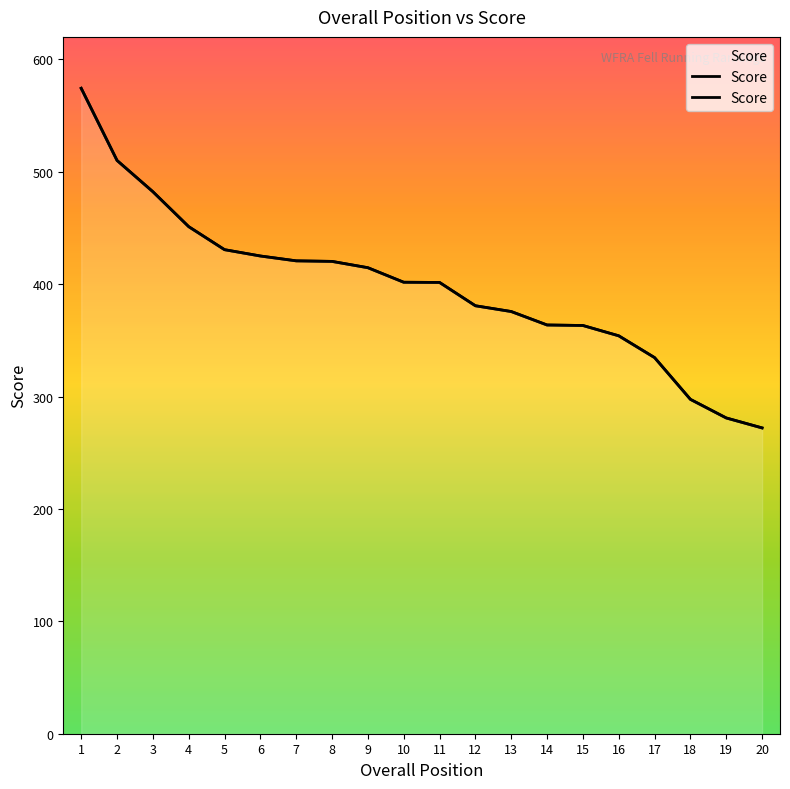

How many lines are shown in the chart?

1